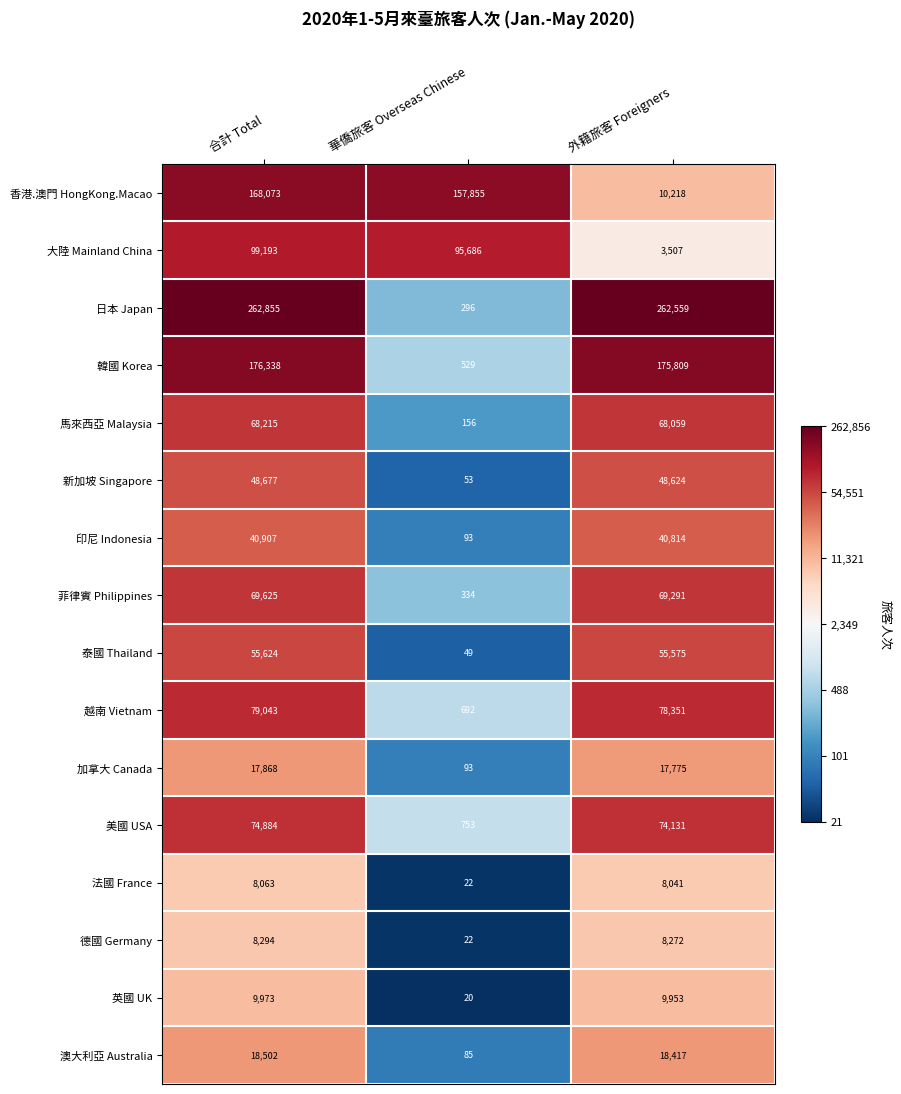

True or false: 大陸 Mainland China has a value of 66573 at 合計 Total.

False